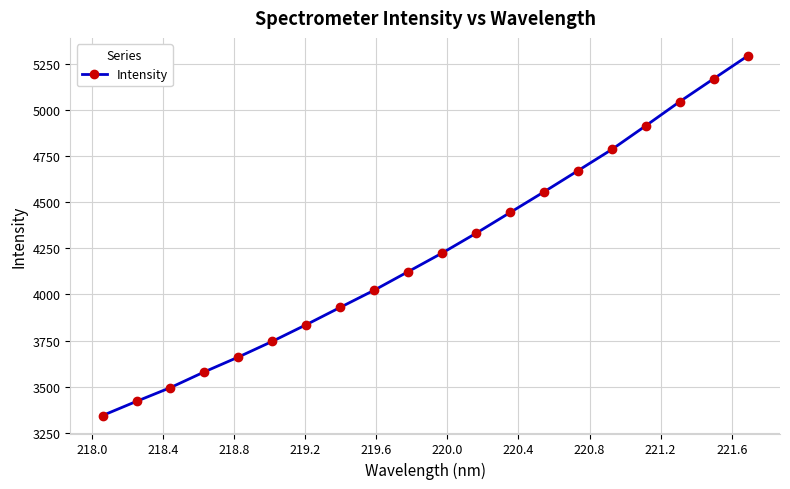

What is the difference between the maximum and minimum values?

1948.0